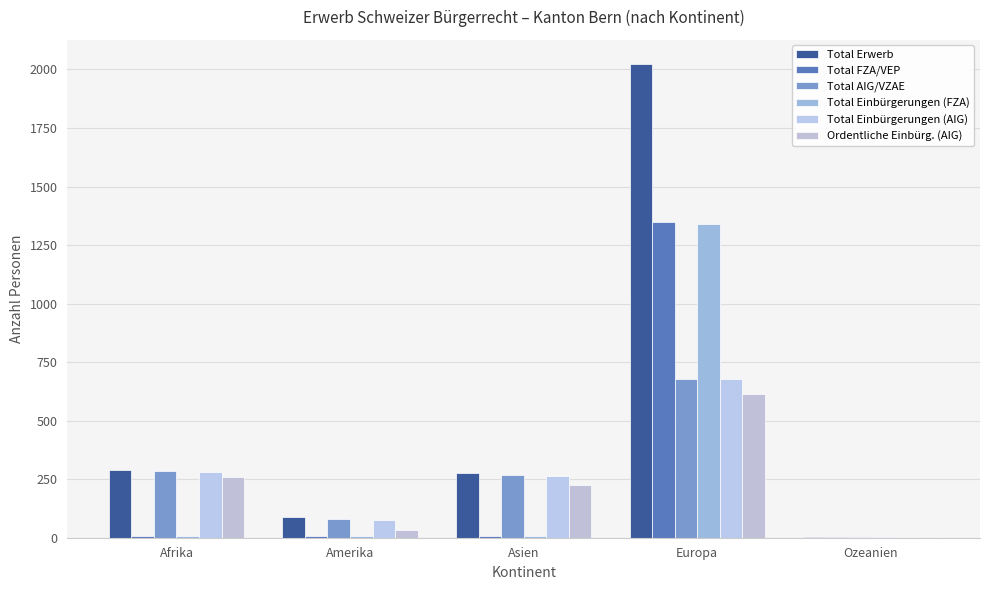

What is the total value across all series at Amerika?

292